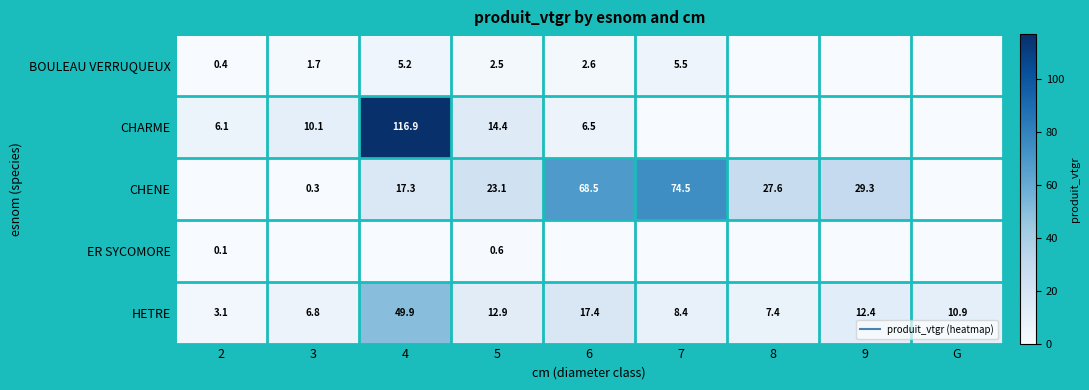

How many data points does each series have?

9